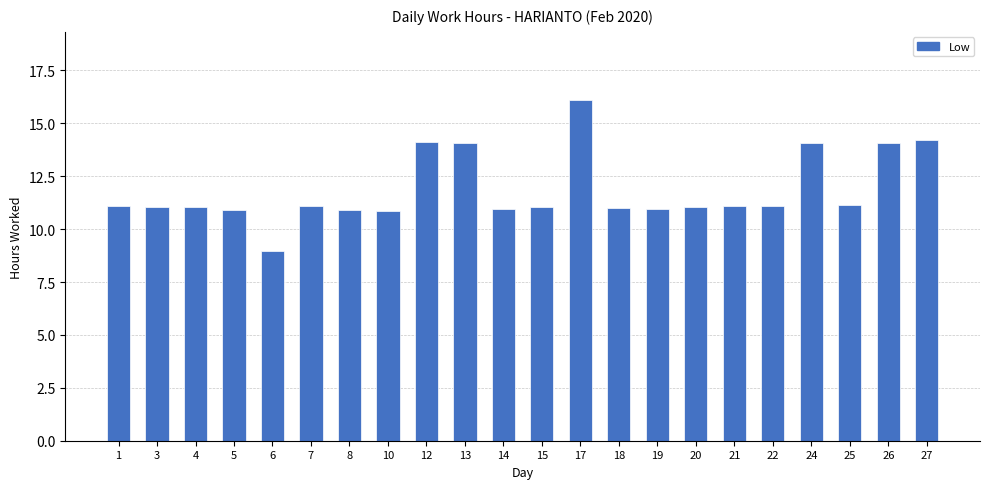

True or false: the data shows 11.0 at 4.

True